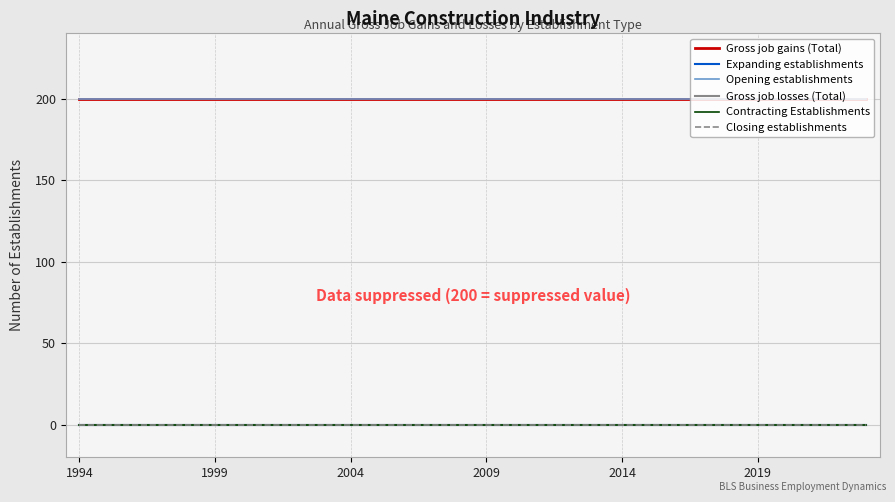

True or false: Closing establishments and Gross job losses (Total) intersect in this chart.

False